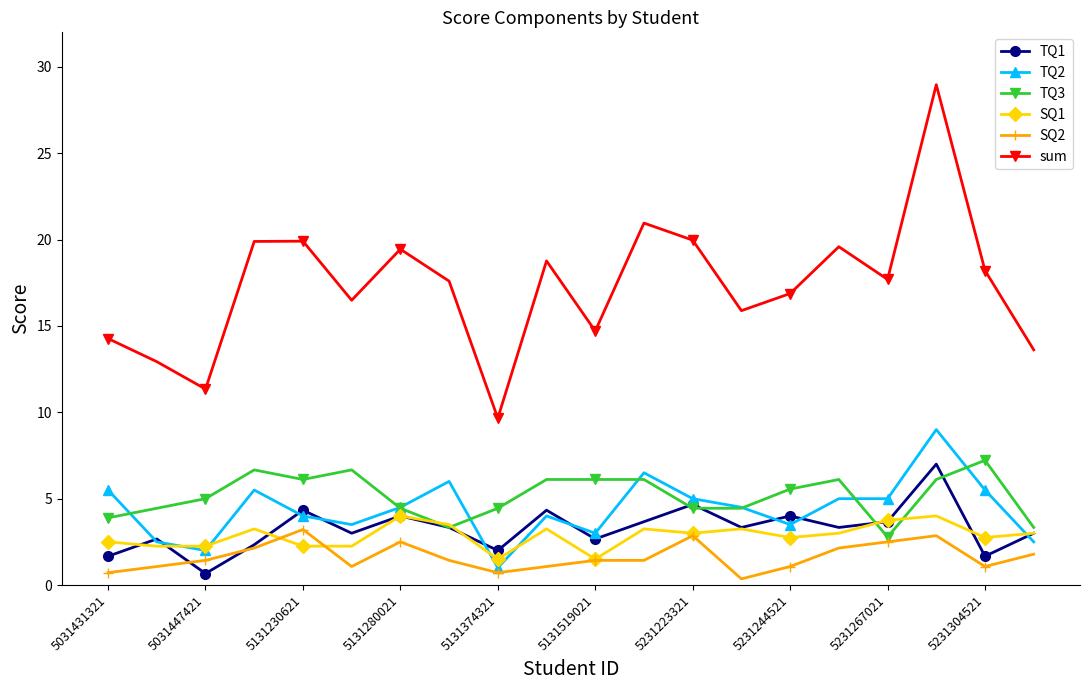

Is this an area chart (filled region under the line)?

No